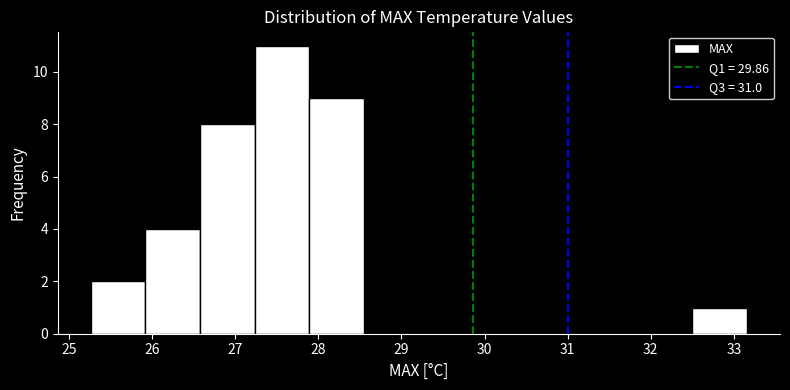

Which range on the x-axis has the tallest bar?

27.2 to 27.9